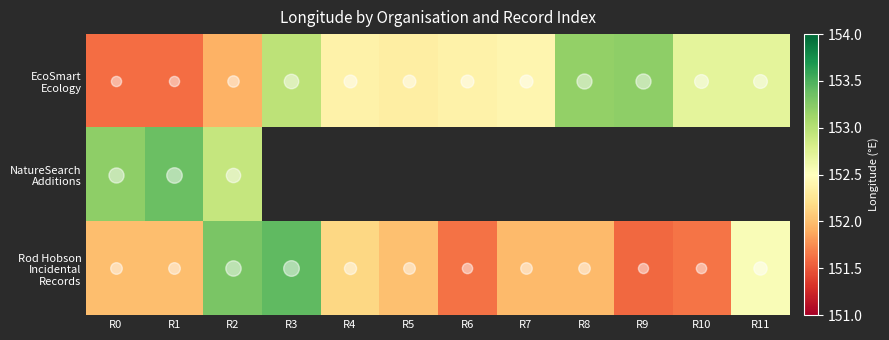

Count the number of categories in the chart.

12